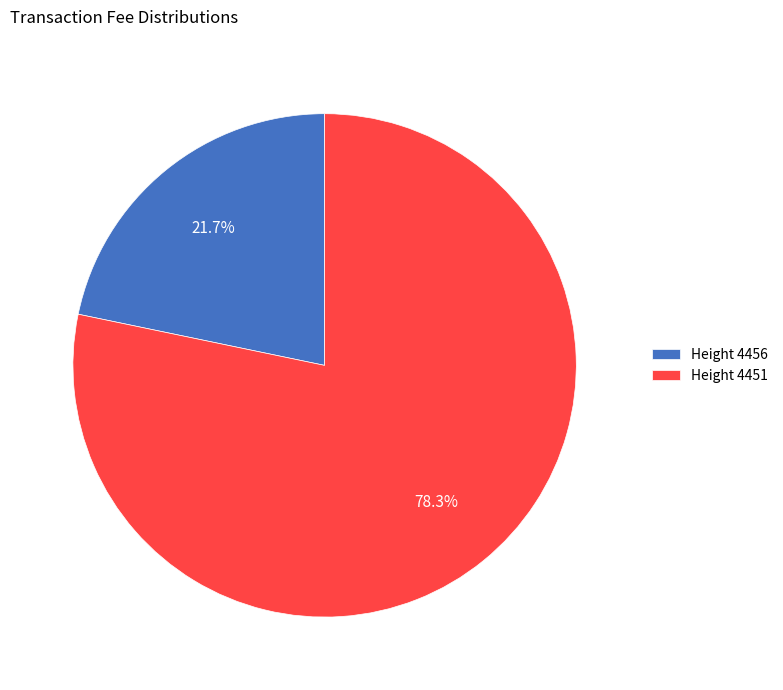

Does any single category account for the majority?

Yes